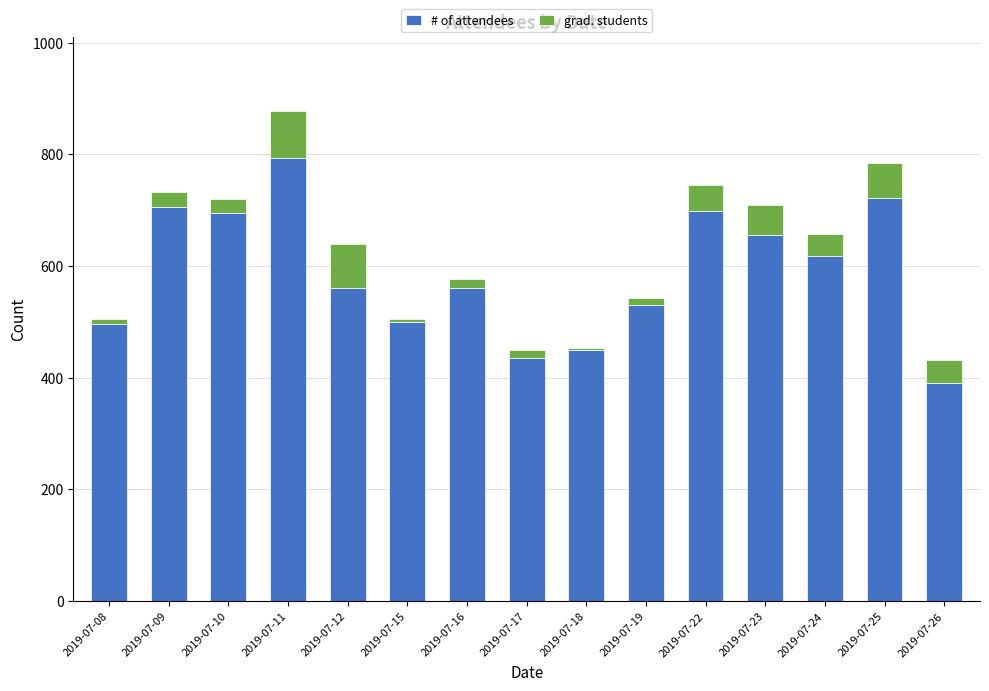

The value of # of attendees at 2019-07-09 is 234. True or false?

False